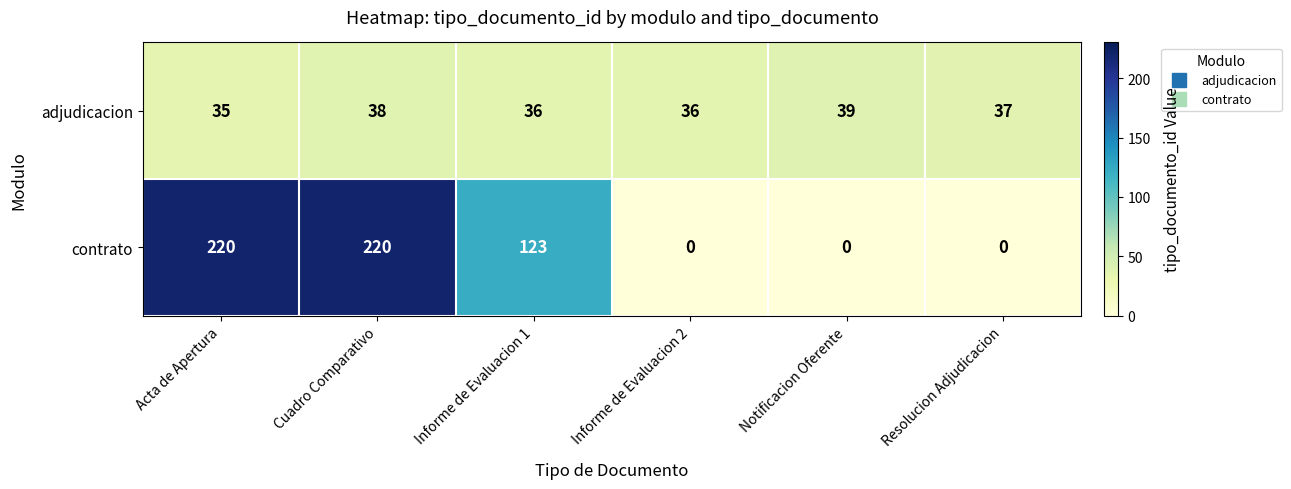

At which label does adjudicacion reach its peak?

Notificacion Oferente